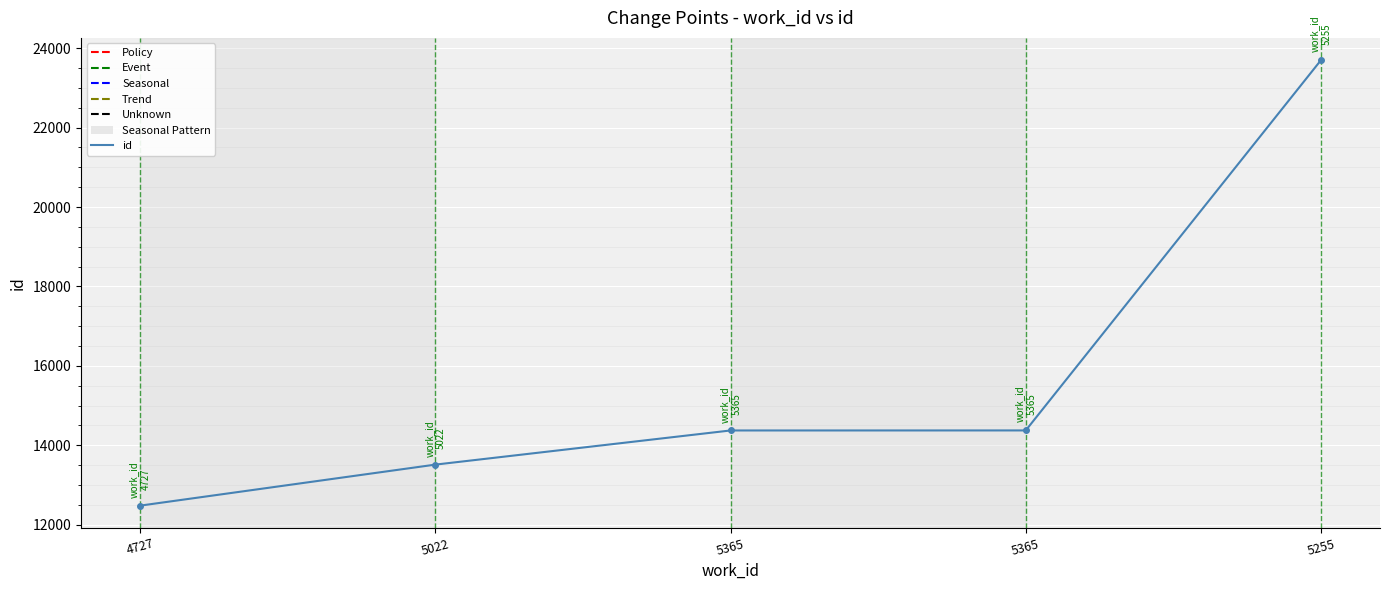

How many data points does each series have?

5